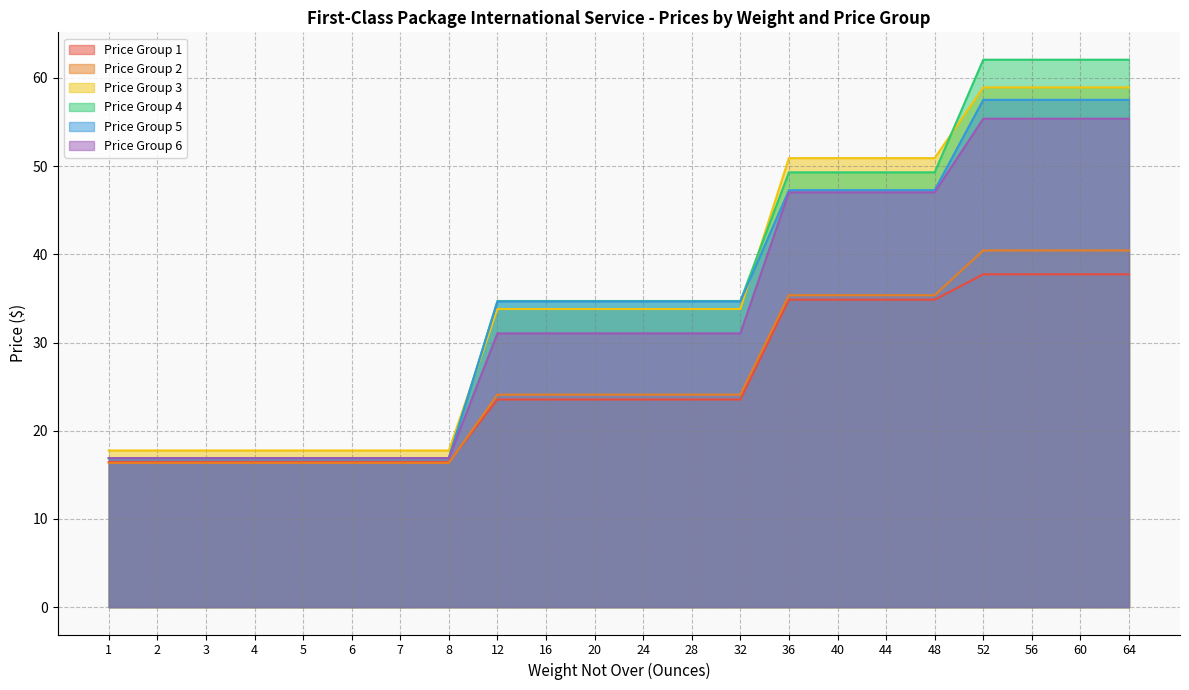

At which category is the sum across all series the highest?

52